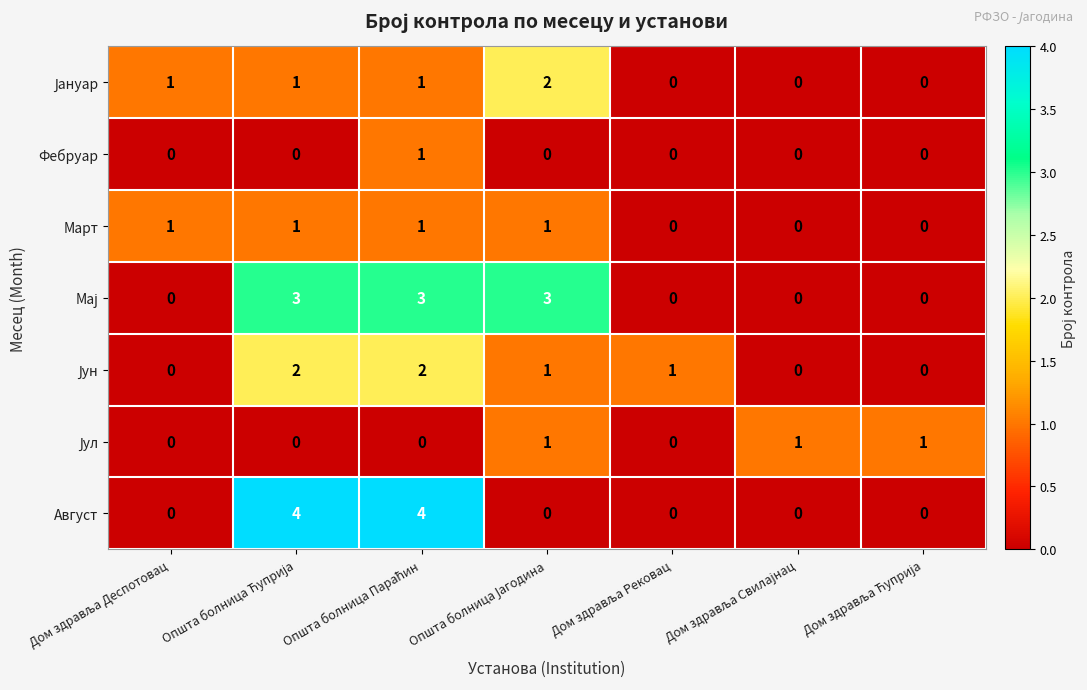

At how many categories does at least one series exceed 0?

7